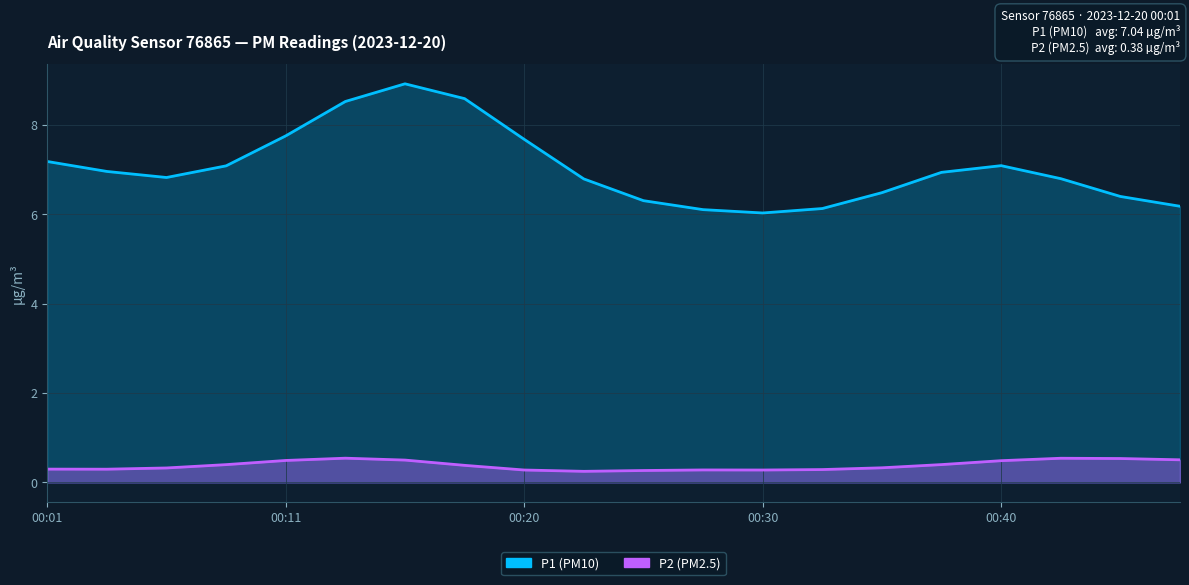

What is the average value of the P2 series?

0.4